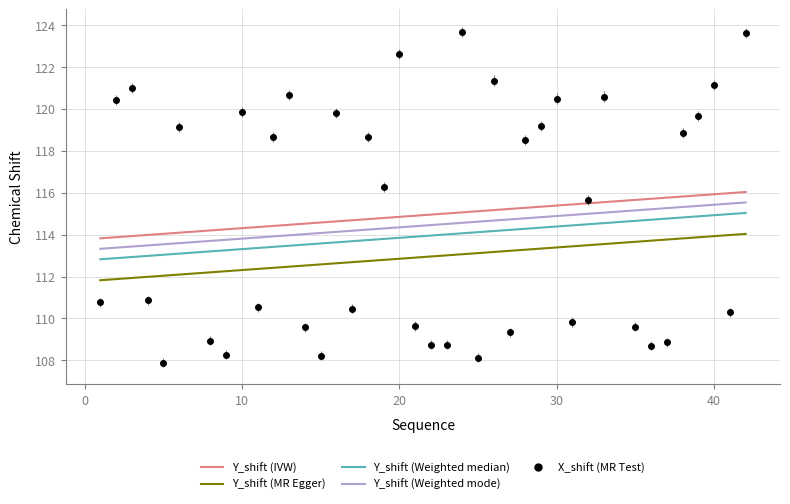

True or false: X_shift and Y_shift cross at least once.

False